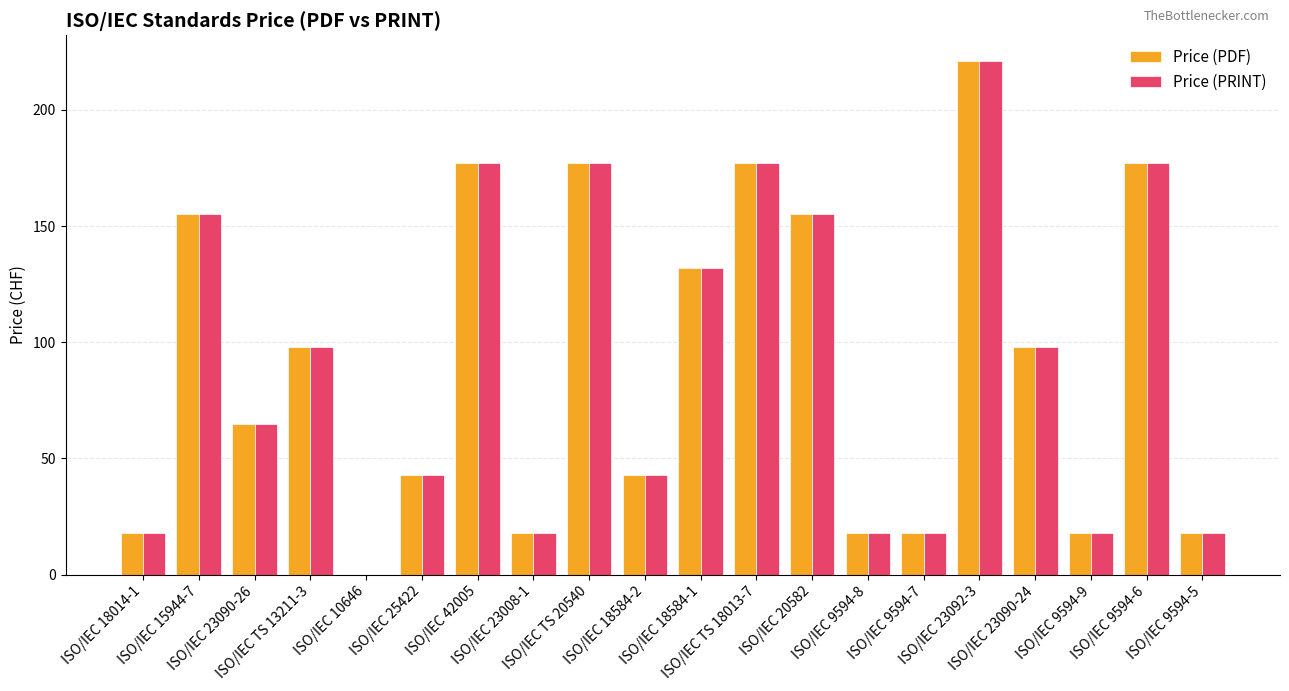

Does the chart contain stacked bars?

No